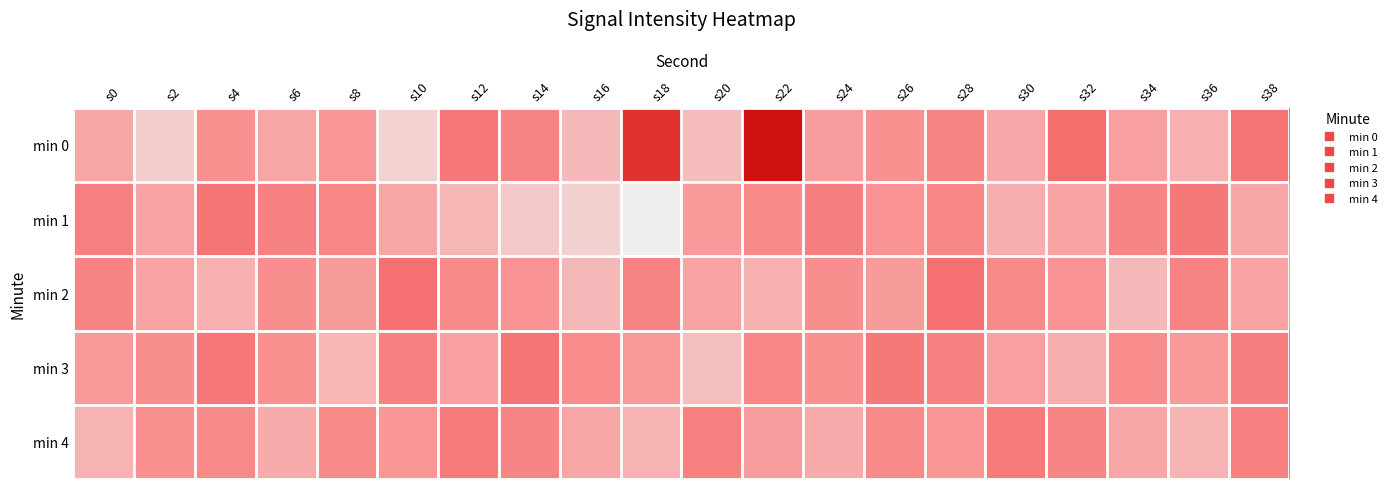

At which category is the sum across all series the highest?

s22